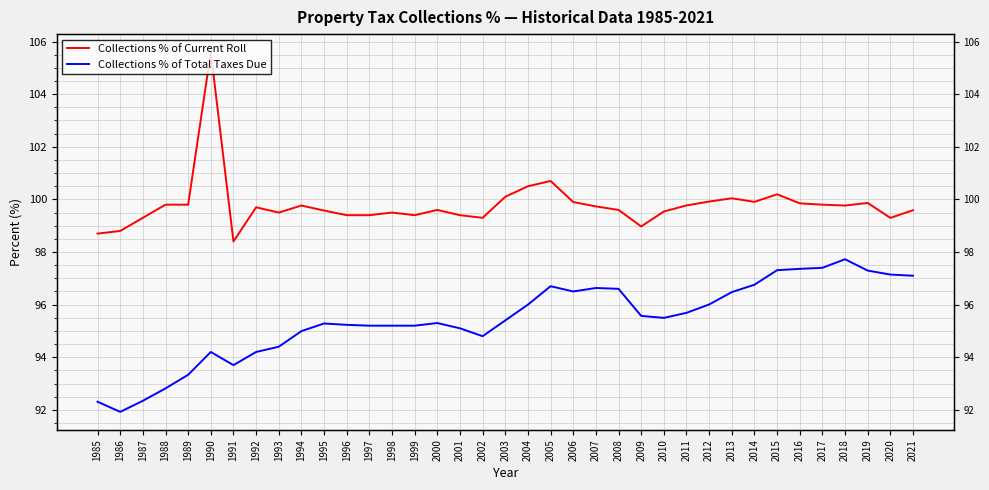

Reading left to right, extract all data points from this chart.

Collections % of Current Roll: 1985=98.7	1986=98.8	1987=99.3	1988=99.8	1989=99.8	1990=105.6	1991=98.4	1992=99.7	1993=99.5	1994=99.8	1995=99.6	1996=99.4	1997=99.4	1998=99.5	1999=99.4	2000=99.6	2001=99.4	2002=99.3	2003=100.1	2004=100.5	2005=100.7	2006=99.9	2007=99.7	2008=99.6	2009=99.0	2010=99.5	2011=99.8	2012=99.9	2013=100.0	2014=99.9	2015=100.2	2016=99.9	2017=99.8	2018=99.8	2019=99.9	2020=99.3	2021=99.6
Collections % of Total Taxes Due: 1985=92.3	1986=91.9	1987=92.3	1988=92.8	1989=93.3	1990=94.2	1991=93.7	1992=94.2	1993=94.4	1994=95.0	1995=95.3	1996=95.2	1997=95.2	1998=95.2	1999=95.2	2000=95.3	2001=95.1	2002=94.8	2003=95.4	2004=96.0	2005=96.7	2006=96.5	2007=96.6	2008=96.6	2009=95.6	2010=95.5	2011=95.7	2012=96.0	2013=96.5	2014=96.8	2015=97.3	2016=97.4	2017=97.4	2018=97.7	2019=97.3	2020=97.1	2021=97.1